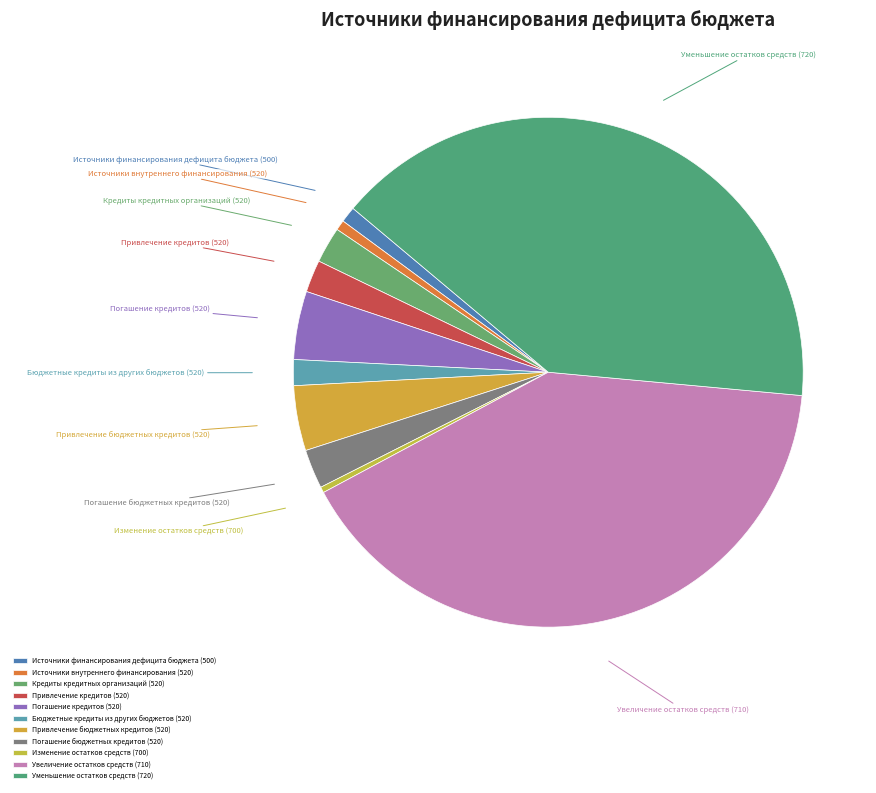

Combined, do Изменение остатков средств (700) and Бюджетные кредиты из других бюджетов (520) account for over 50%?

No